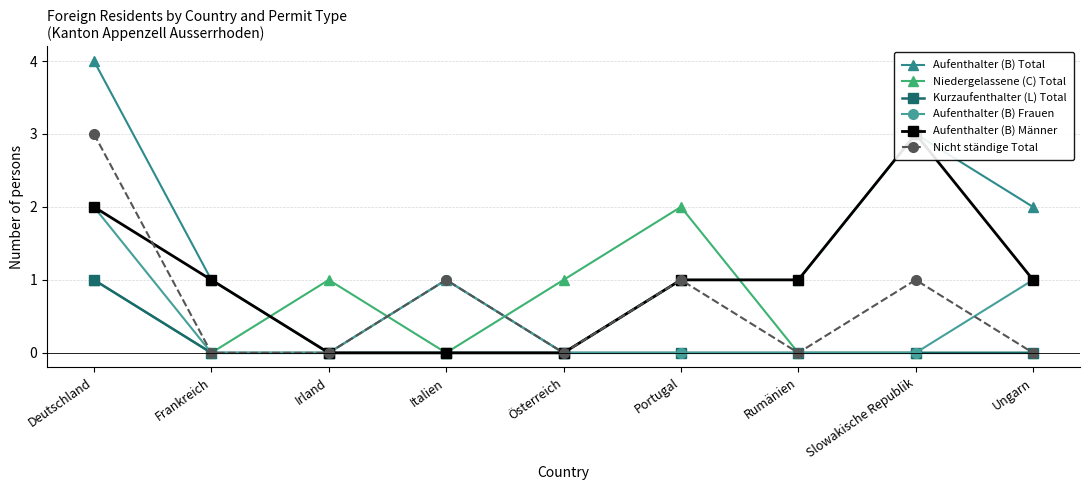

In Aufenthalter (B) Total, how many points are higher than both neighbors (excluding endpoints)?

2